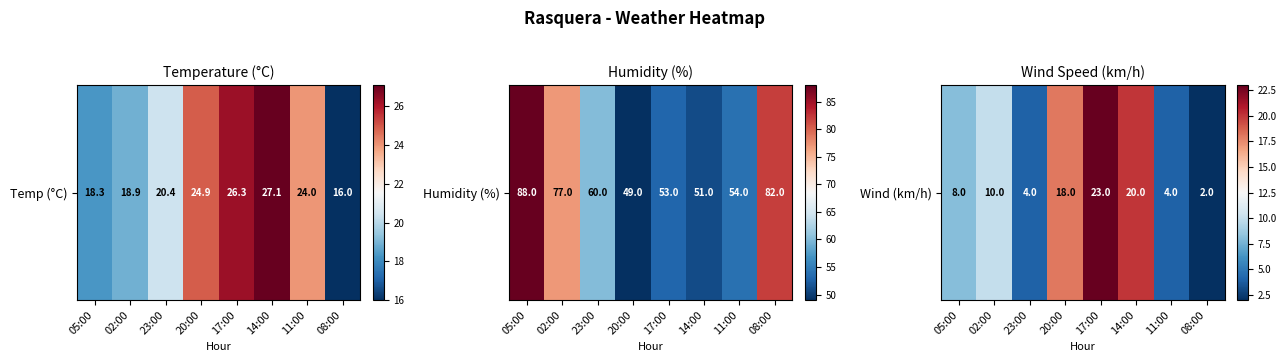

Which has a higher value, 20:00 or 08:00?

20:00